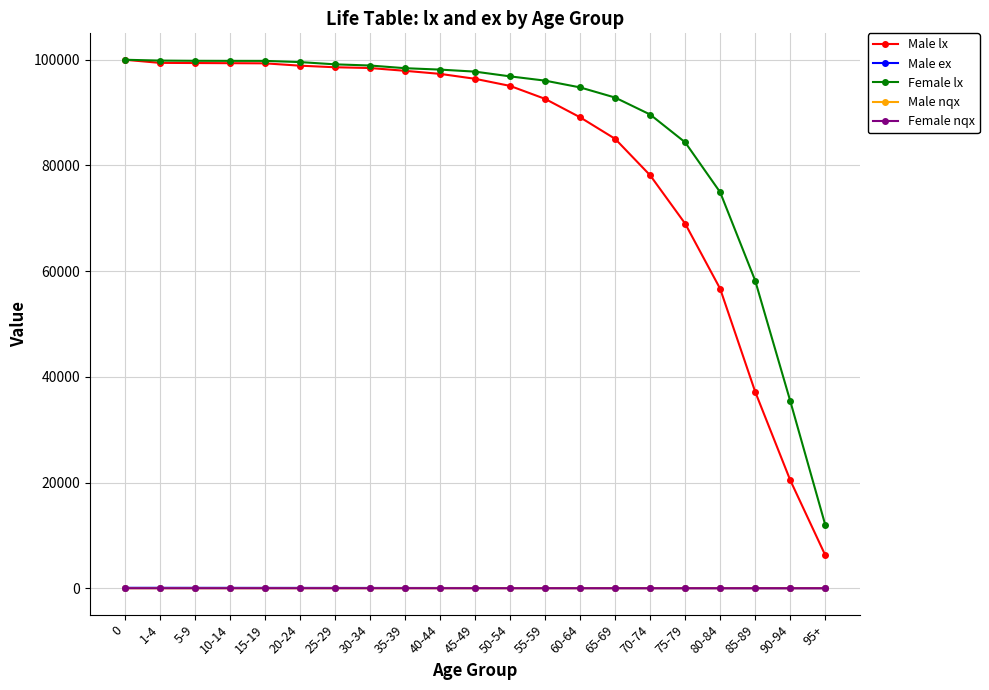

True or false: Female lx has a value of 35868.8 at 60-64.

False